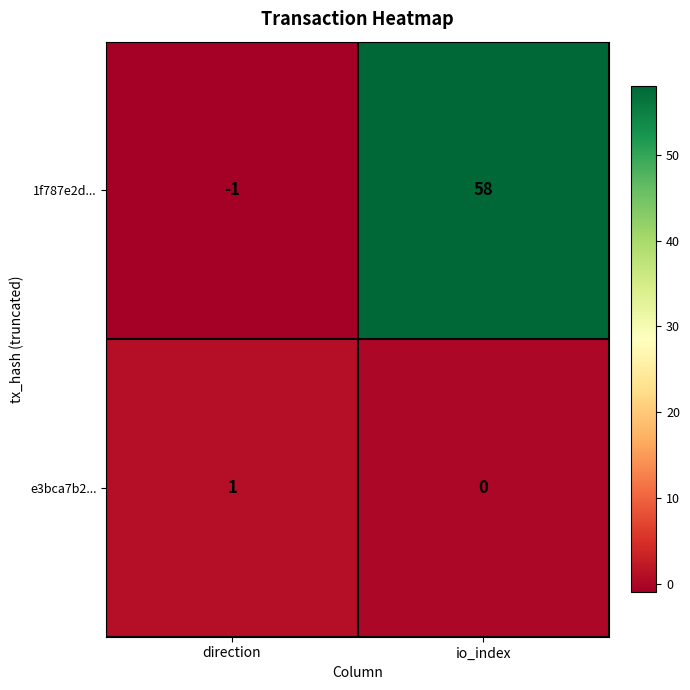

Which label corresponds to the smallest value in the chart?

direction